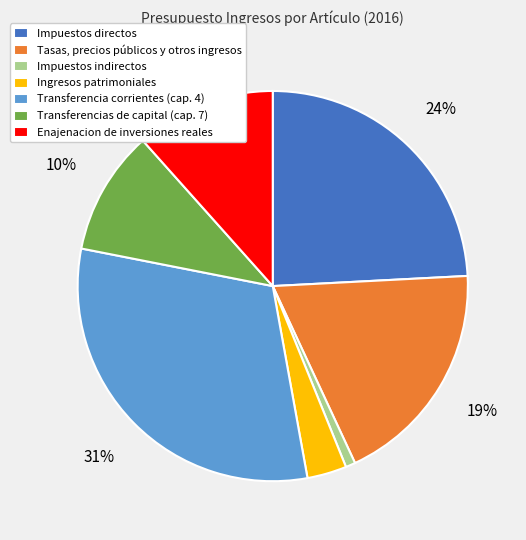

To the nearest percent, what is the average slice percentage?

14%